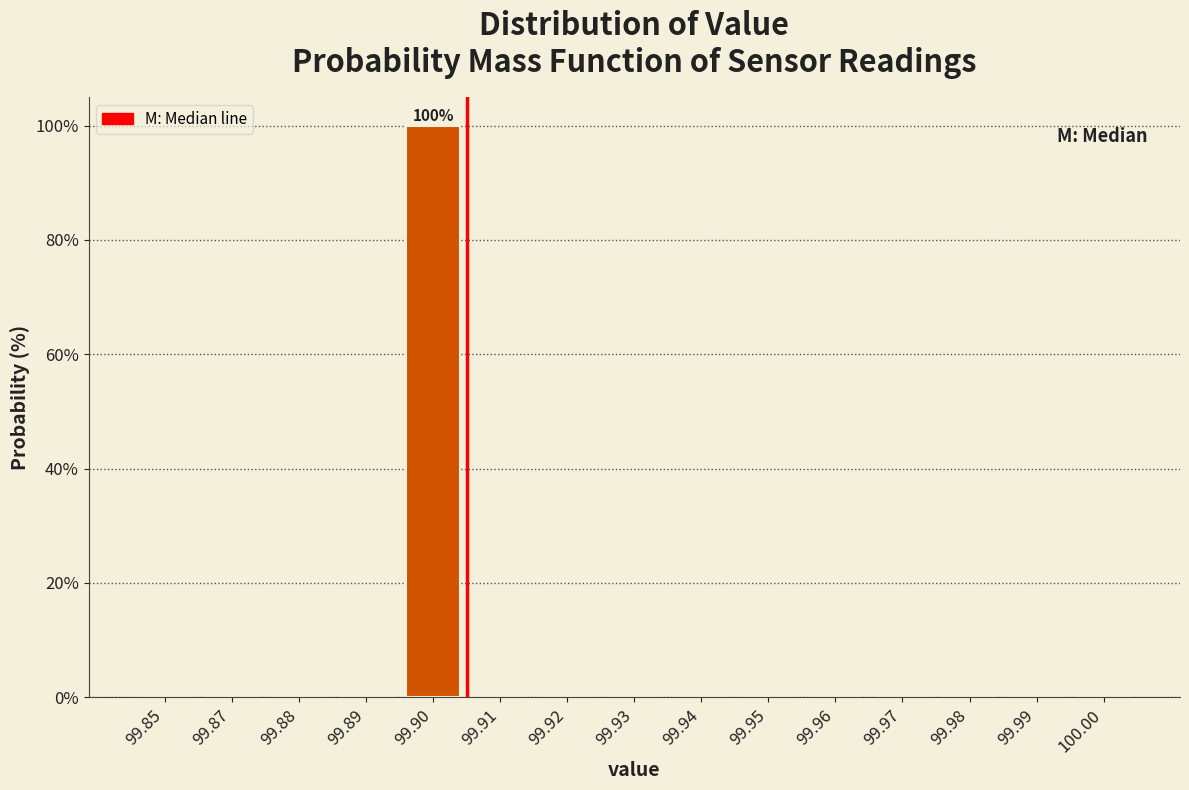

Reading left to right, what are all the values shown in this chart?

99.85=0	99.87=0	99.88=0	99.89=0	99.90=100	99.91=0	99.92=0	99.93=0	99.94=0	99.95=0	99.96=0	99.97=0	99.98=0	99.99=0	100.00=0